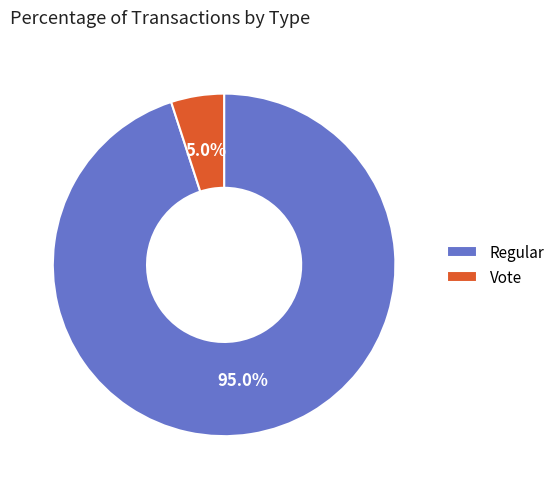

What is the ratio of the value at Regular to the value at Vote?

19.0